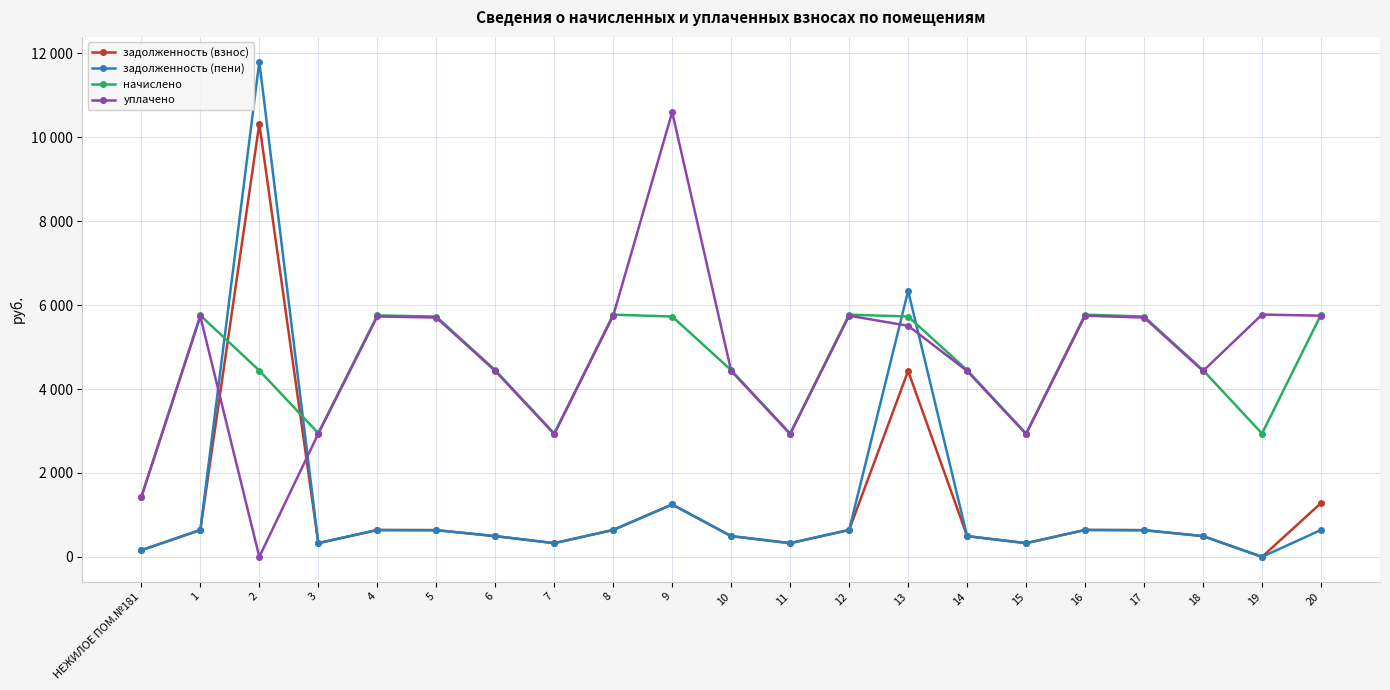

Does the chart have visible grid lines?

Yes